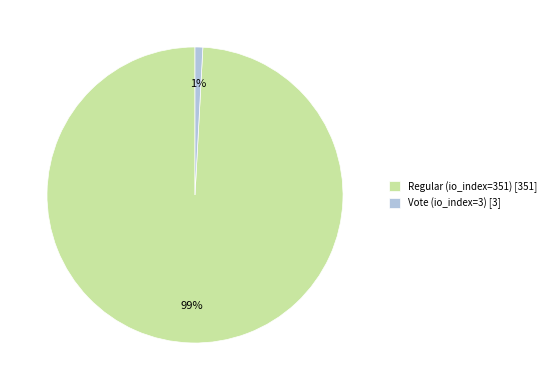

What is the smallest slice in the pie chart?

Vote (io_index=3)